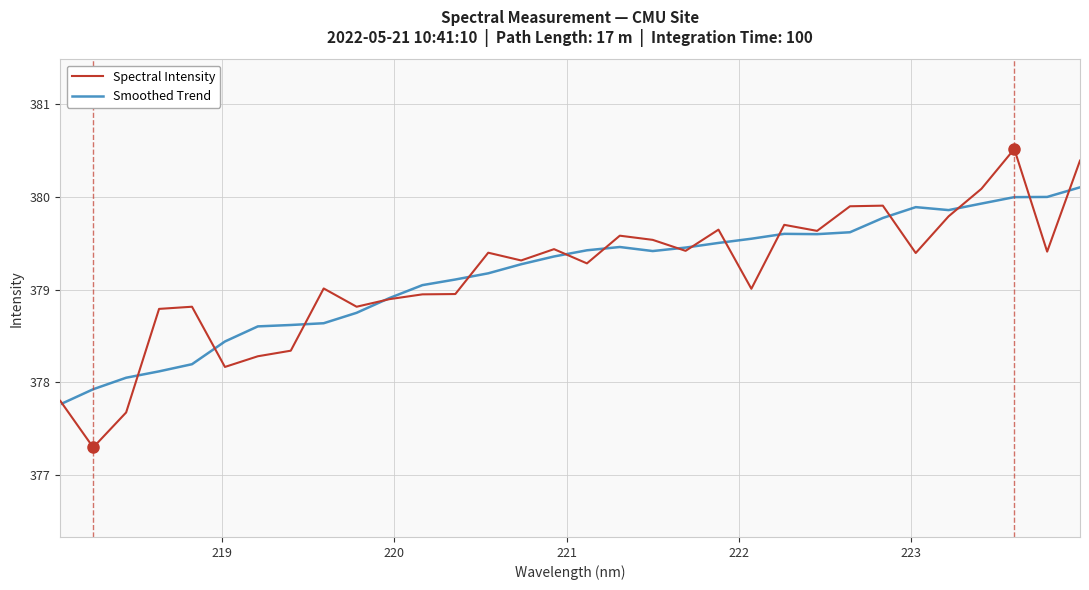

What is the lowest value of the Spectral Intensity series?

377.3